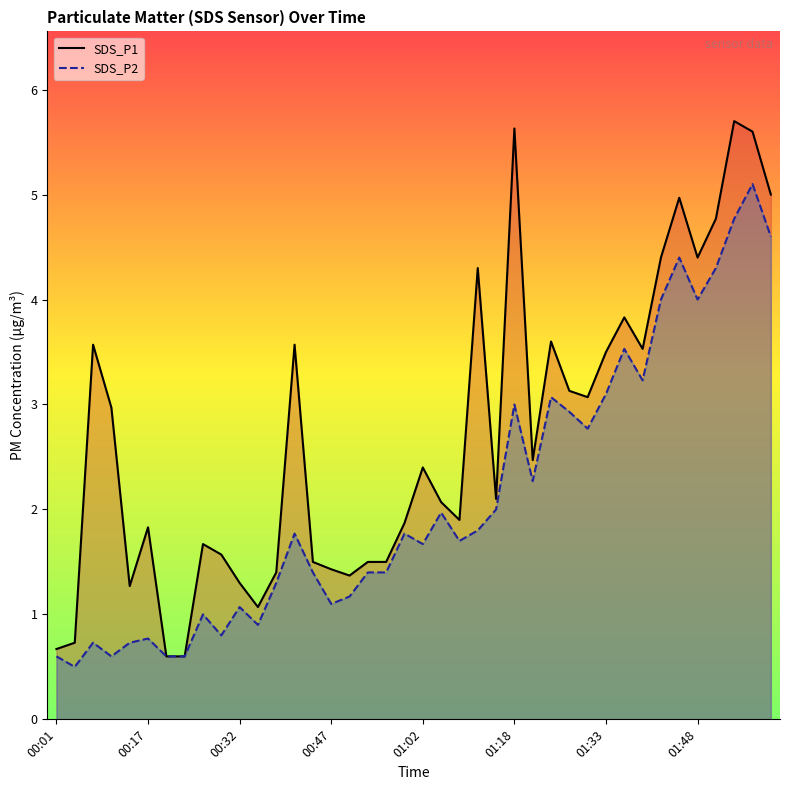

Is it true that SDS_P1 equals 1.2 at 26?

False